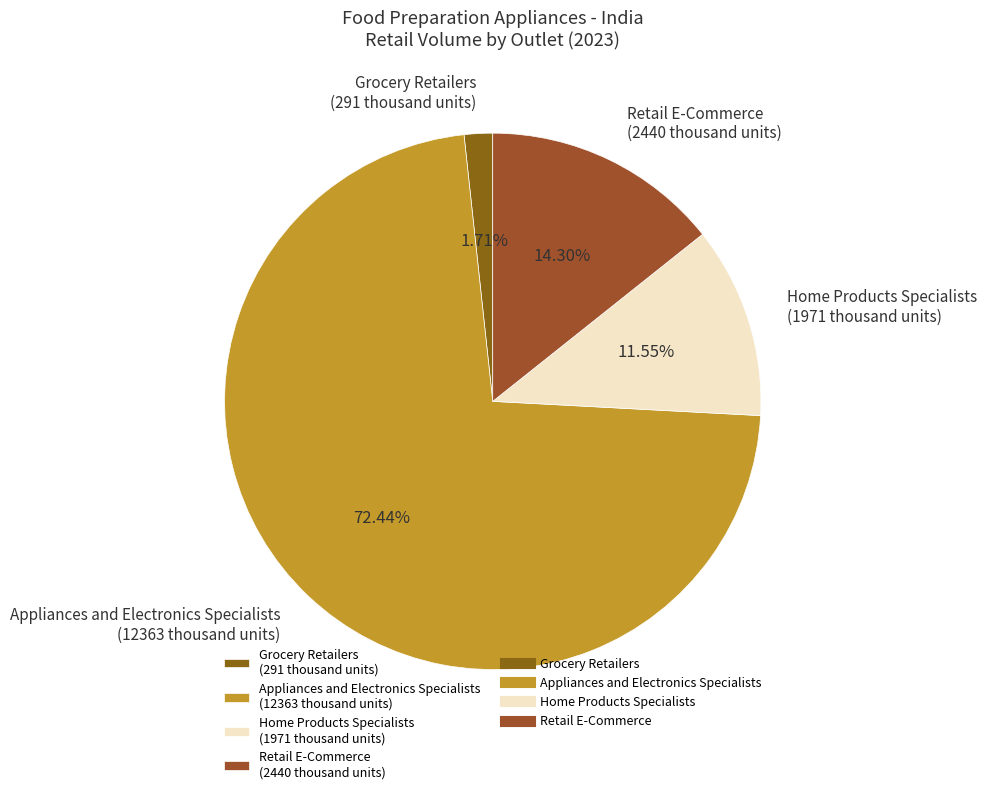

Which has a higher value, Grocery Retailers (291 thousand units) or Appliances and Electronics Specialists (12363 thousand units)?

Appliances and Electronics Specialists (12363 thousand units)